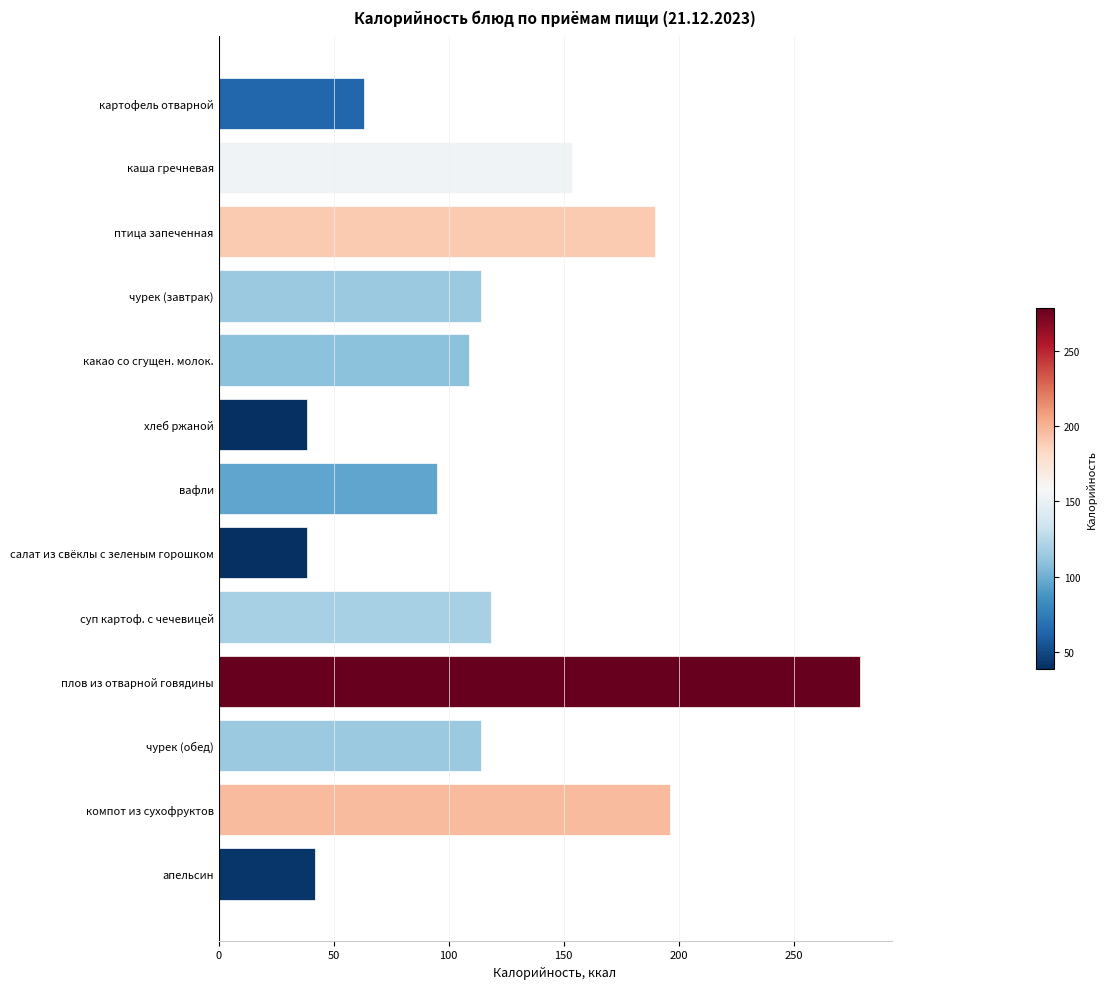

What is the change in value from какао со сгущен. молок. to апельсин?

-67.1